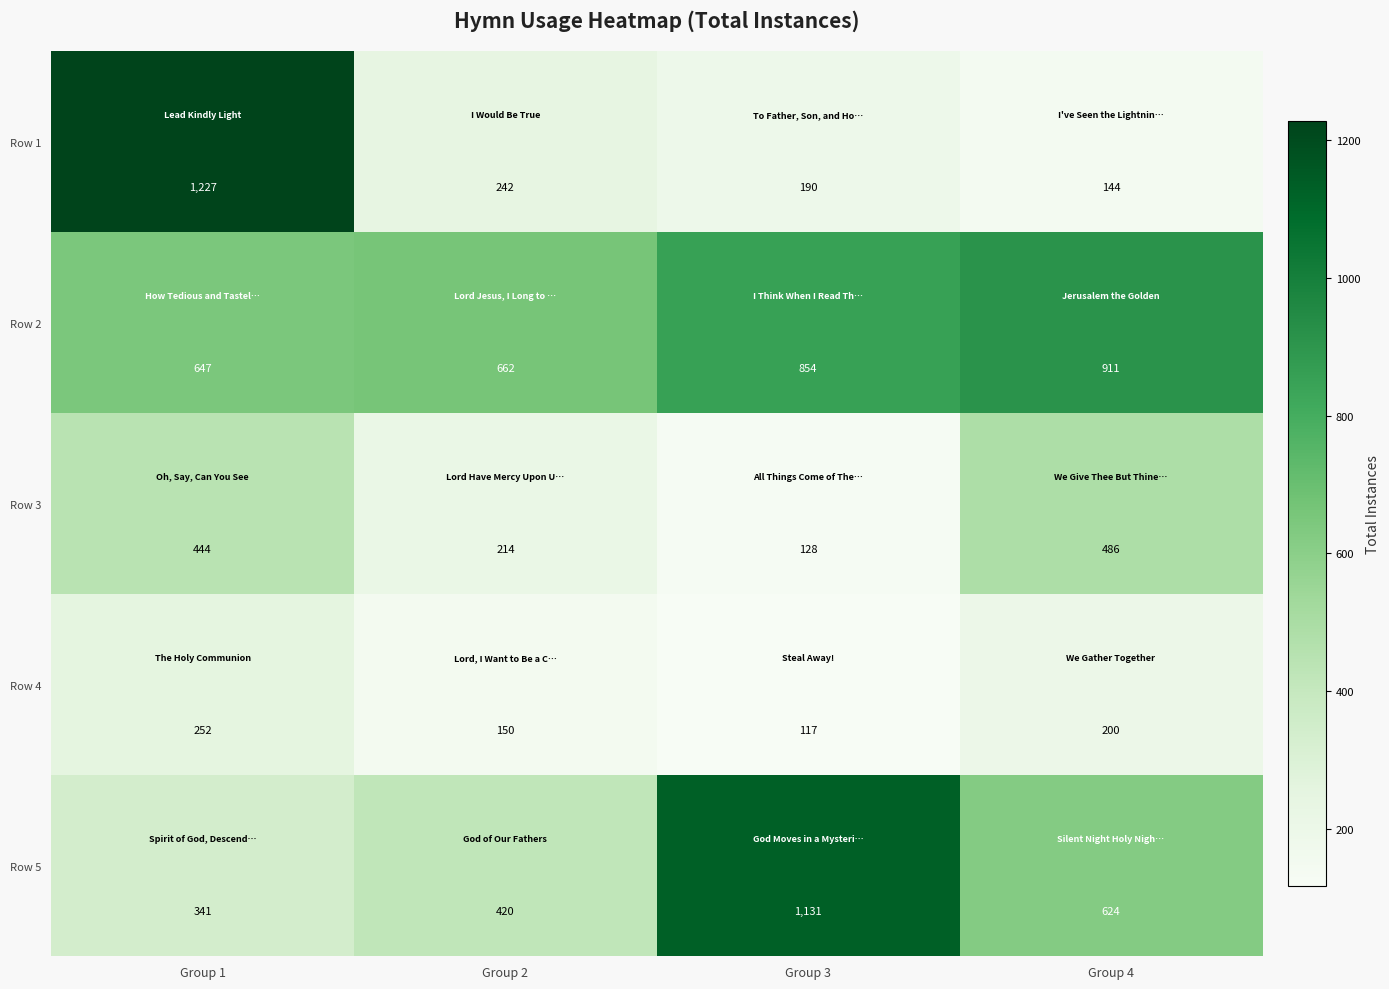

Between Group 1 and Group 3, which series saw the biggest shift?

Row 1